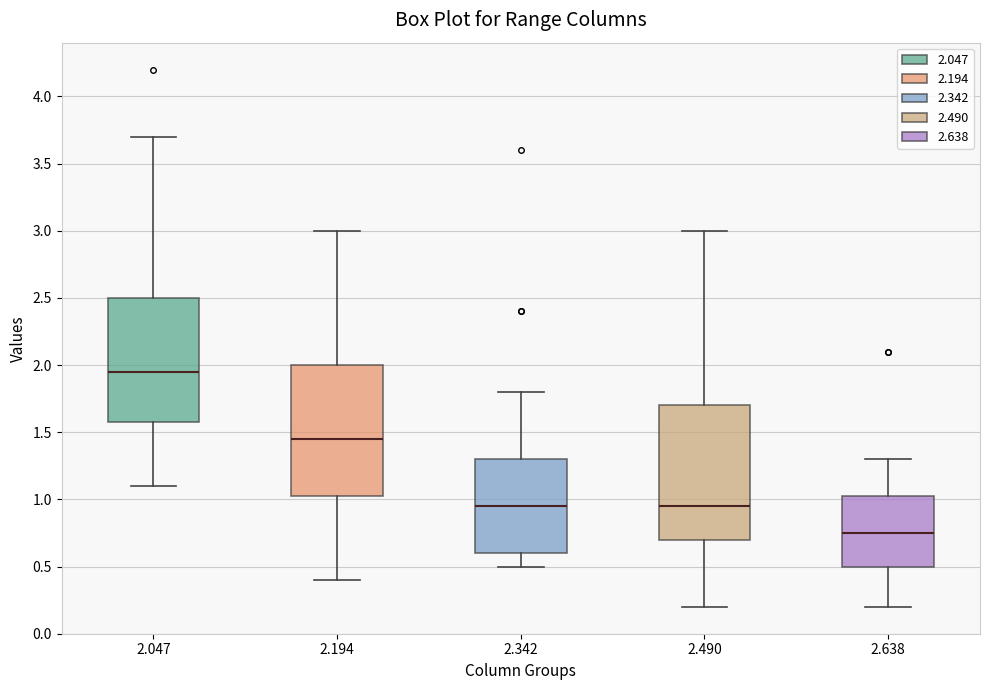

Reading left to right, read every box against the y-axis: the position of its median line, the range the box covers, and the ends of its whiskers. The values are not printed on the chart, so give them approximately, as read against the axis.

2.047: median 1.95, box 1.60 to 2.50, whiskers 1.10 to 3.70
2.194: median 1.45, box 1.05 to 2.00, whiskers 0.40 to 3.00
2.342: median 0.95, box 0.60 to 1.30, whiskers 0.50 to 1.80
2.490: median 0.95, box 0.70 to 1.70, whiskers 0.20 to 3.00
2.638: median 0.75, box 0.50 to 1.05, whiskers 0.20 to 1.30